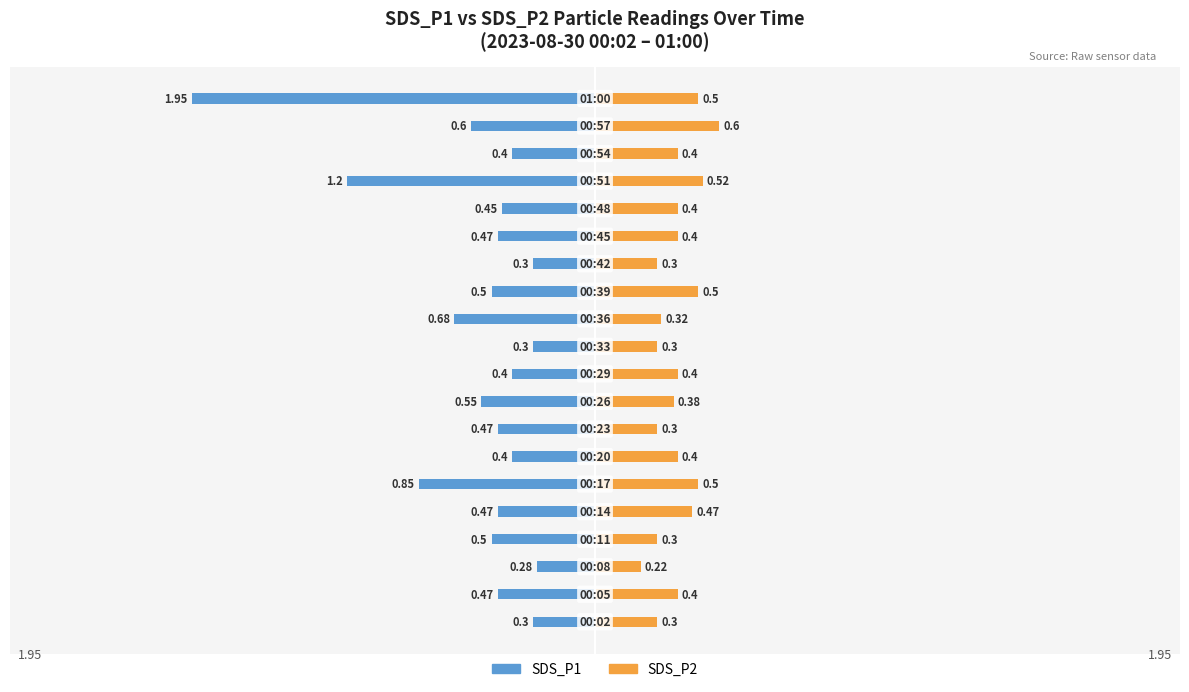

True or false: SDS_P1 has a value of -0.8 at 4.

False